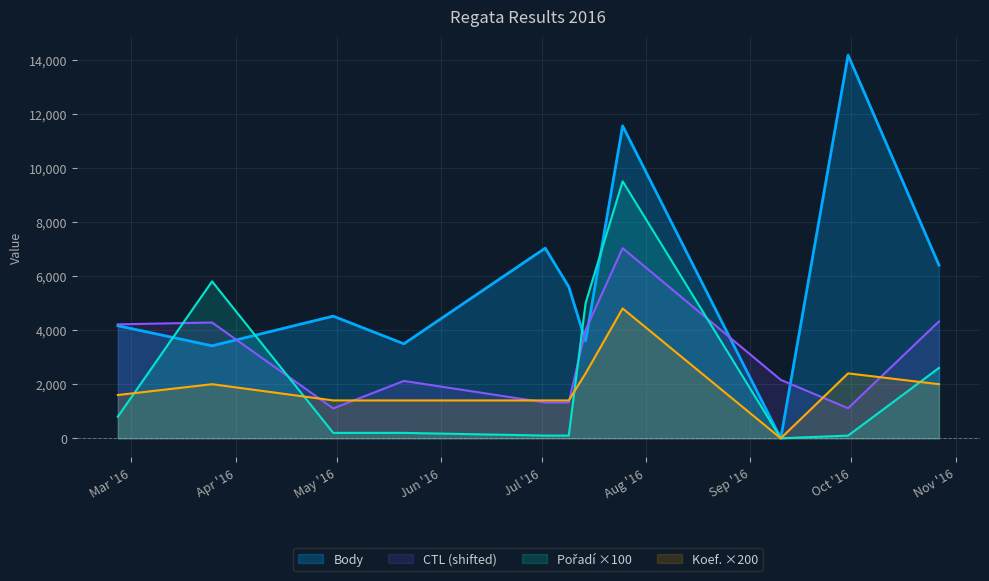

Which category has the highest value across all series?

2016-09-30